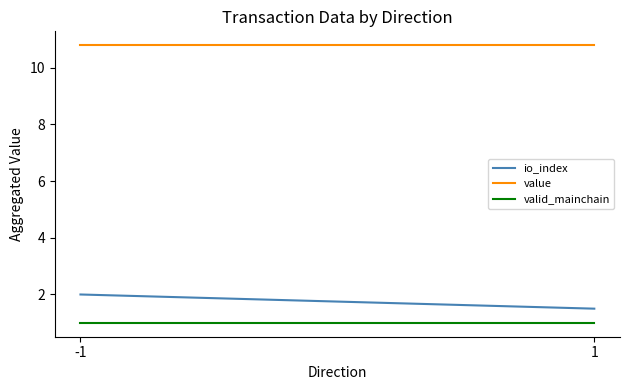

Between -1 and 1, which is larger?

-1